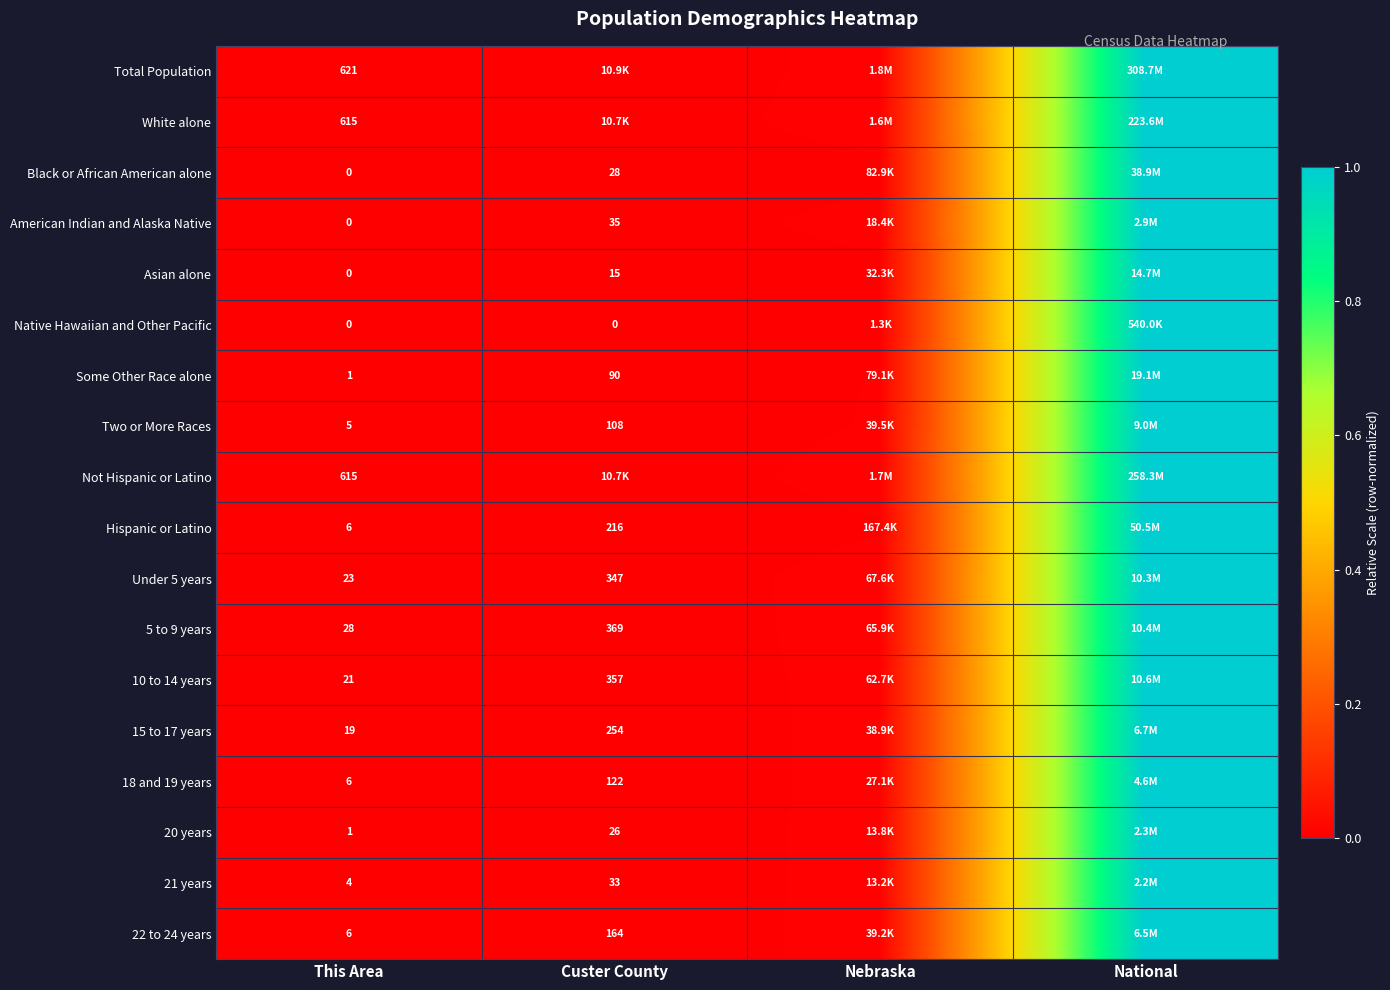

Which has a higher value, This Area or Nebraska?

Nebraska